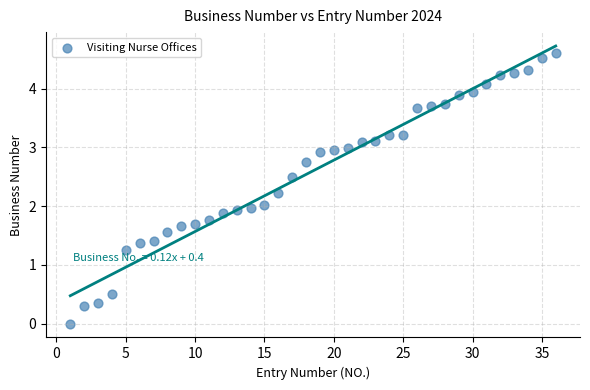

What is the range of Y values (max minus min)?

4.6